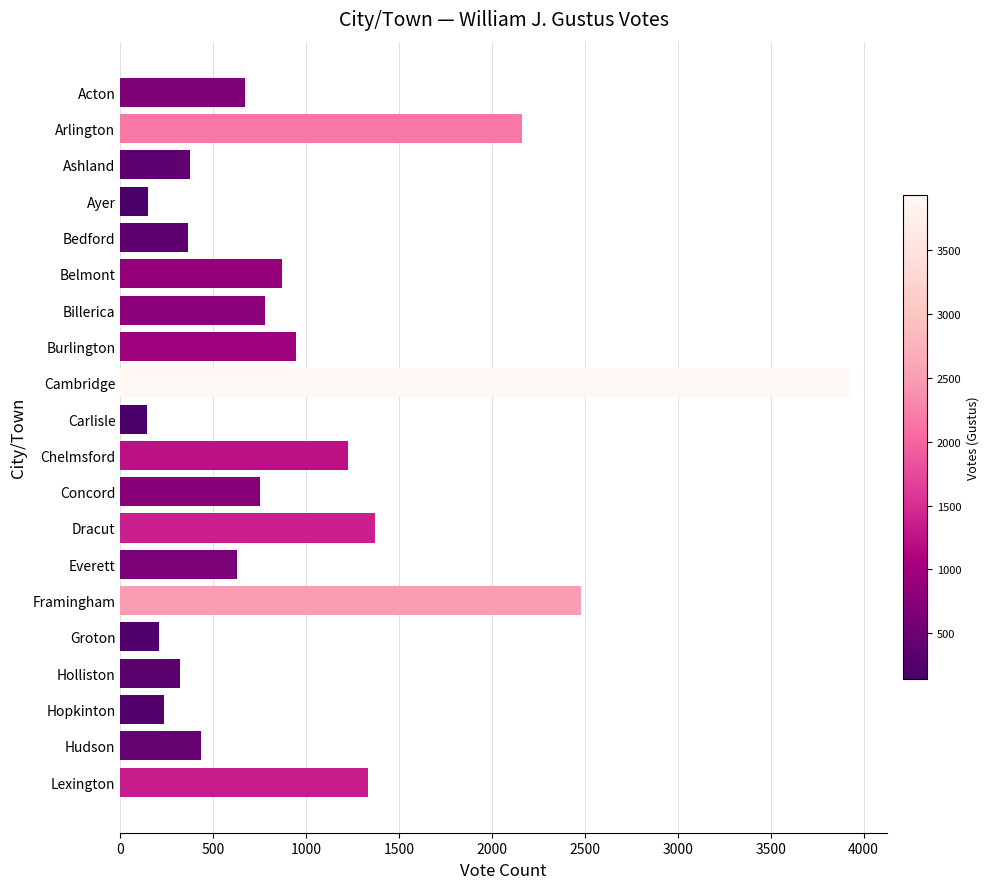

At which label is the value closest to 2034?

Arlington